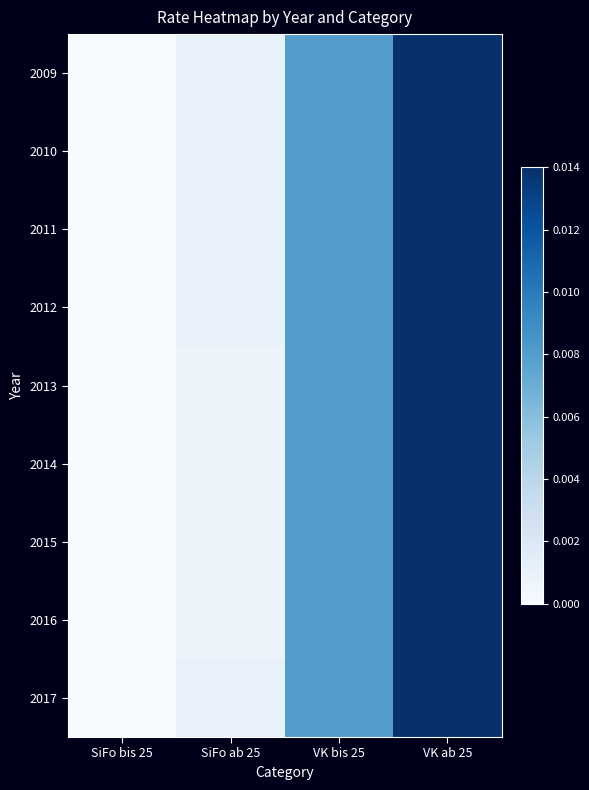

Reading right to left, what are all the values shown in this chart?

2009: VK ab 25=0.0	VK bis 25=0.0	SiFo ab 25=0.0	SiFo bis 25=0.0
2010: VK ab 25=0.0	VK bis 25=0.0	SiFo ab 25=0.0	SiFo bis 25=0.0
2011: VK ab 25=0.0	VK bis 25=0.0	SiFo ab 25=0.0	SiFo bis 25=0.0
2012: VK ab 25=0.0	VK bis 25=0.0	SiFo ab 25=0.0	SiFo bis 25=0.0
2013: VK ab 25=0.0	VK bis 25=0.0	SiFo ab 25=0.0	SiFo bis 25=0.0
2014: VK ab 25=0.0	VK bis 25=0.0	SiFo ab 25=0.0	SiFo bis 25=0.0
2015: VK ab 25=0.0	VK bis 25=0.0	SiFo ab 25=0.0	SiFo bis 25=0.0
2016: VK ab 25=0.0	VK bis 25=0.0	SiFo ab 25=0.0	SiFo bis 25=0.0
2017: VK ab 25=0.0	VK bis 25=0.0	SiFo ab 25=0.0	SiFo bis 25=0.0